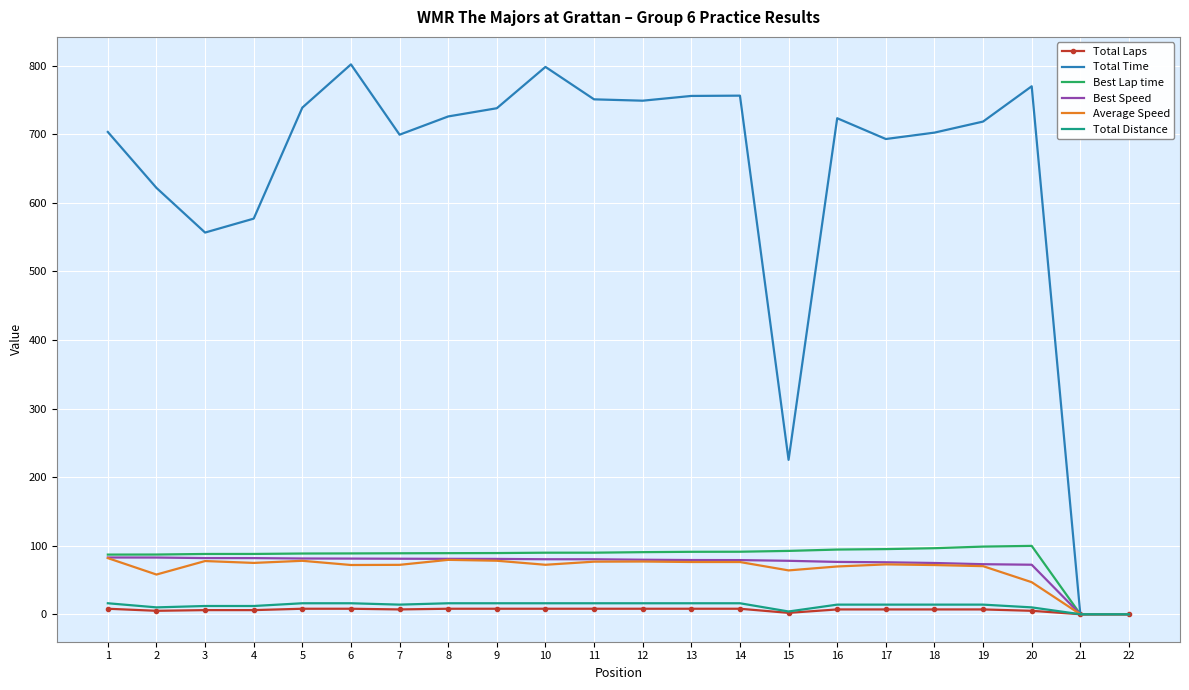

What is the maximum value for Total Time?

802.1